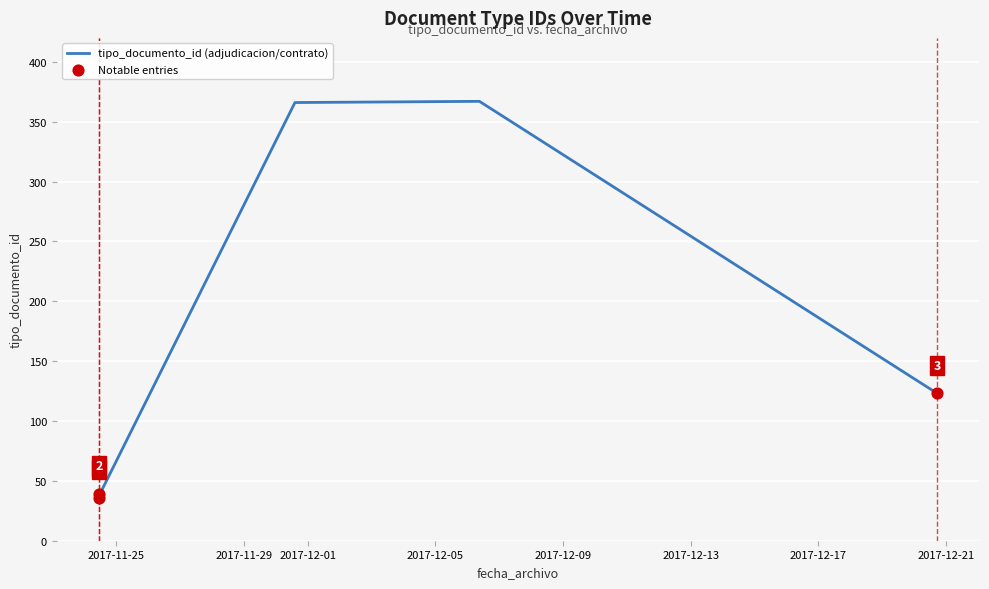

What is the change in value from 2017-11-24
10:54 to 2017-11-30
14:25?

+331